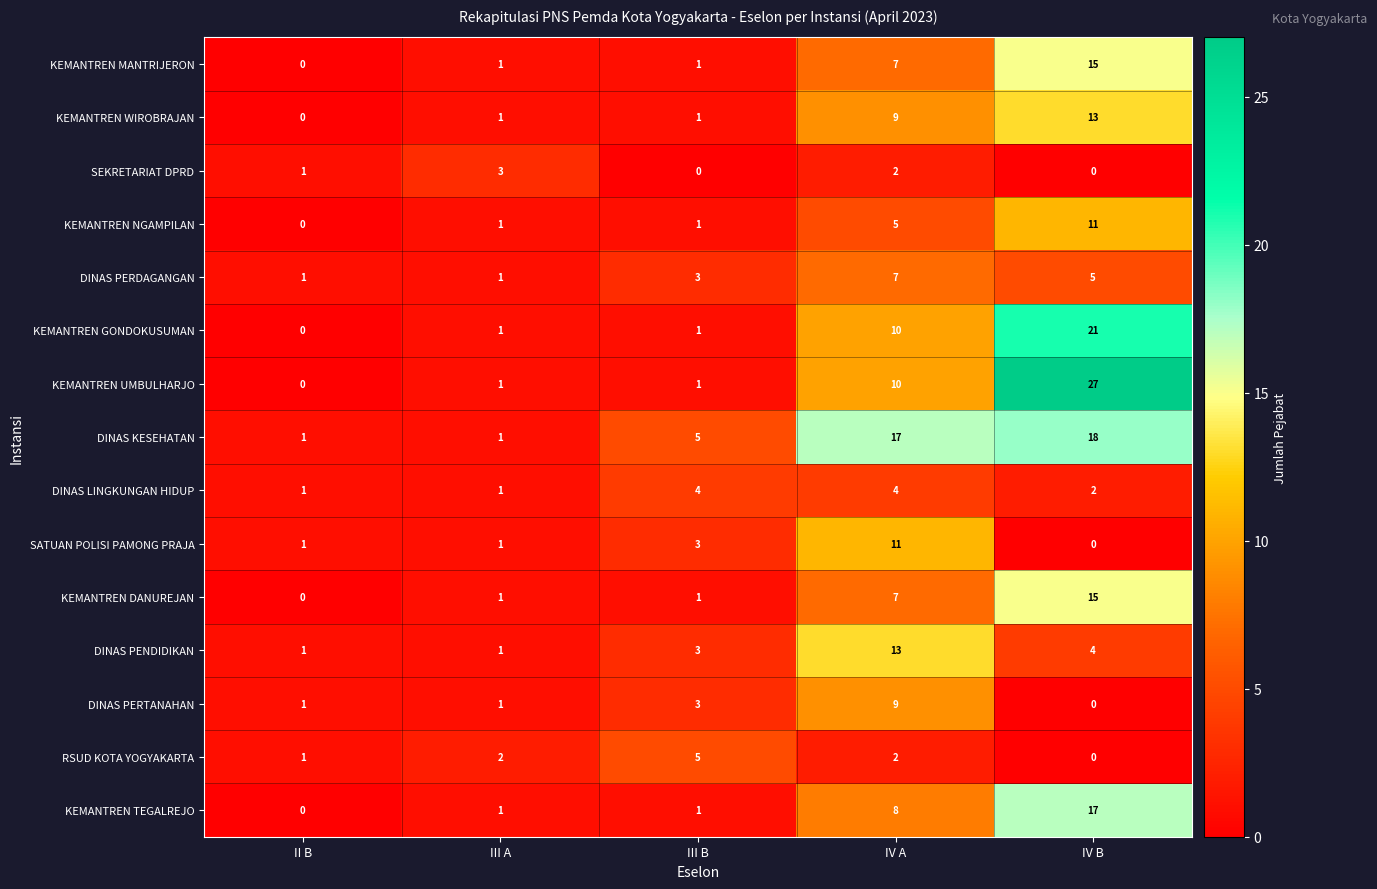

The value of SEKRETARIAT DPRD at III A is 1. True or false?

False